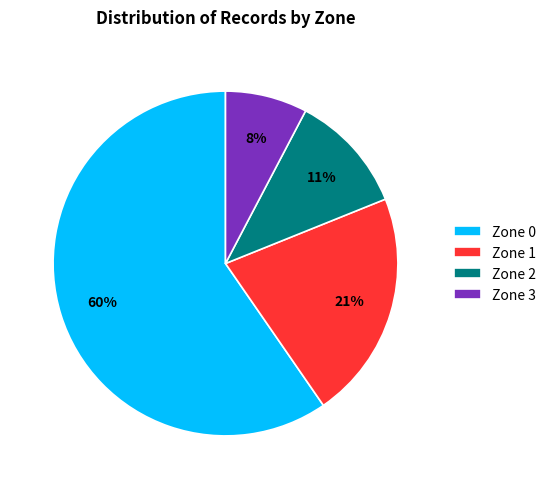

To the nearest percent, what is the average slice percentage?

25%